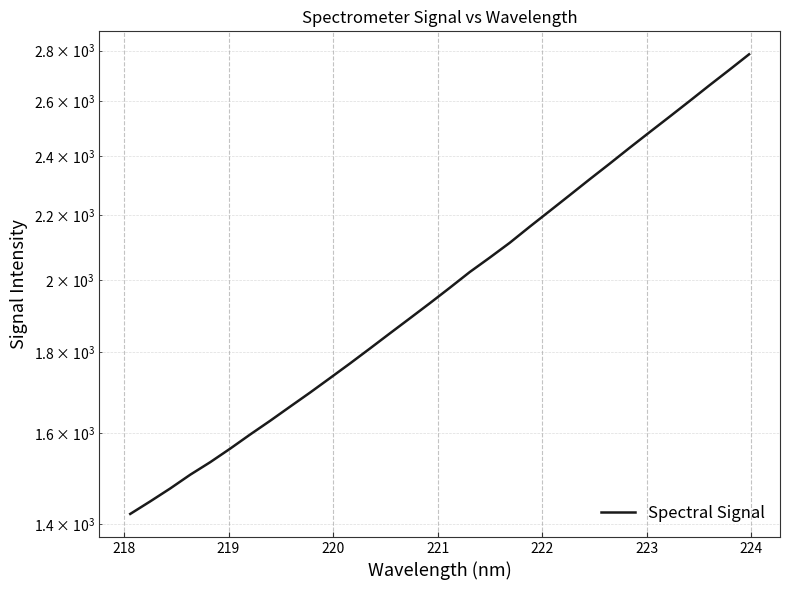

How many lines are shown in the chart?

1